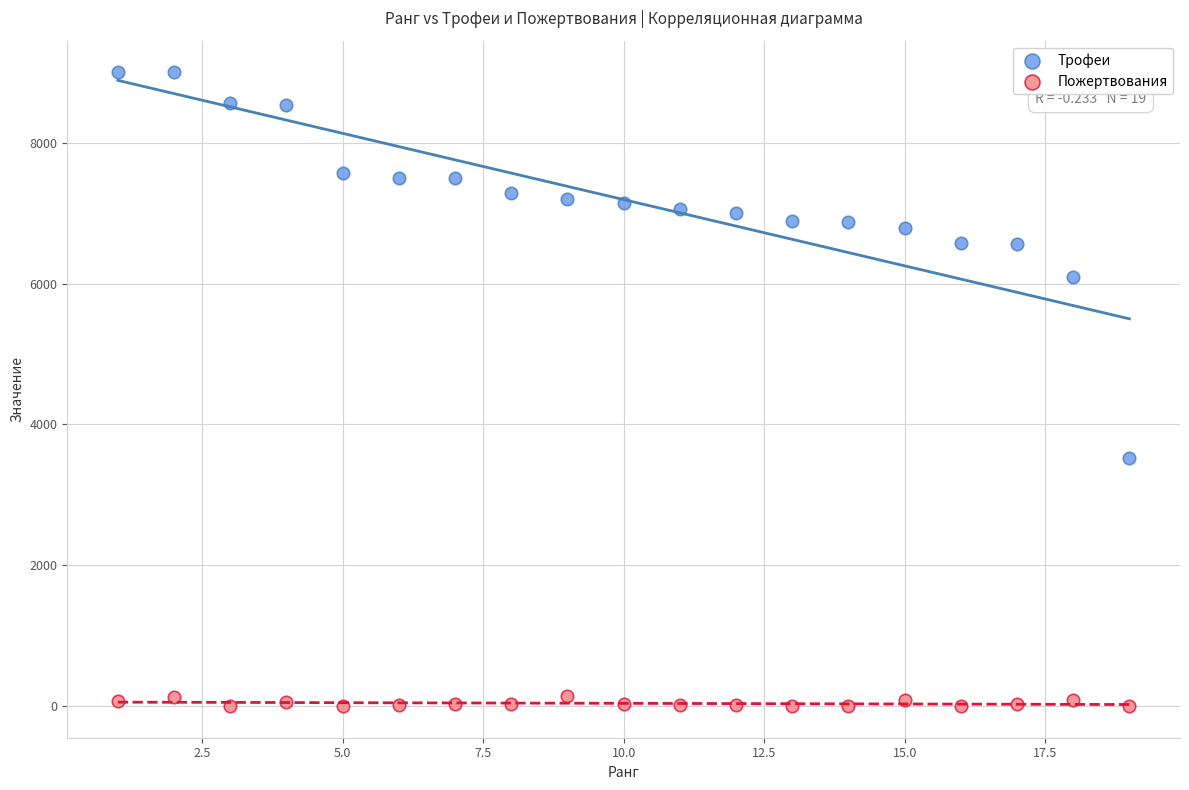

What are all the series names shown in the legend?

Трофеи, Пожертвования